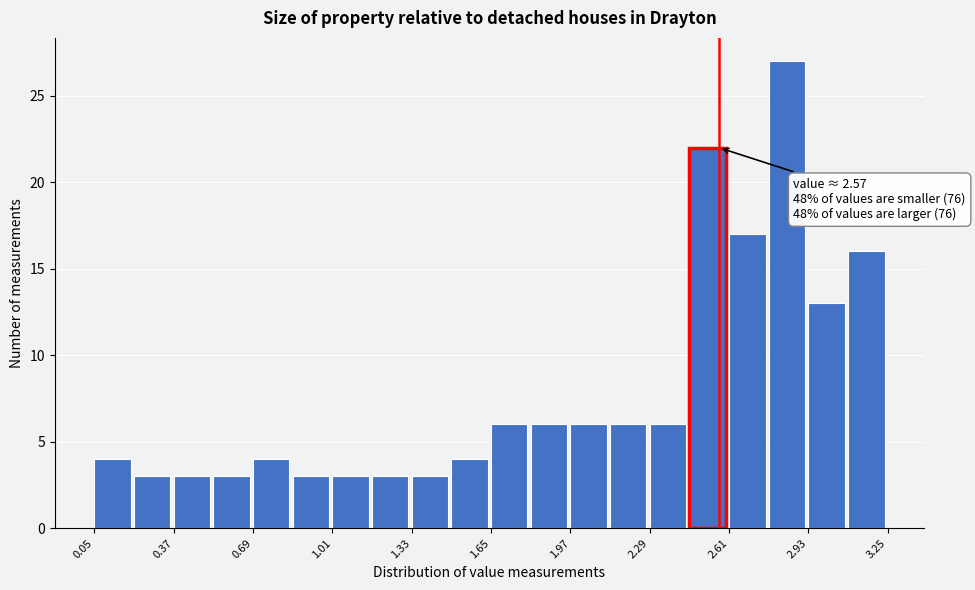

Read against the x-axis, roughly where is the centre of the tallest bar?

2.85